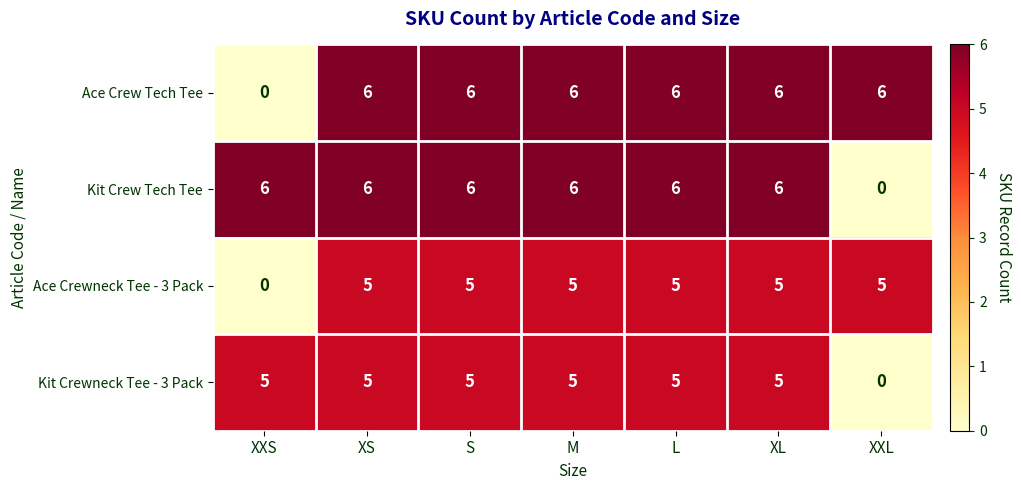

What is the difference between the second highest and minimum values in the Ace Crewneck Tee - 3 Pack series?

5